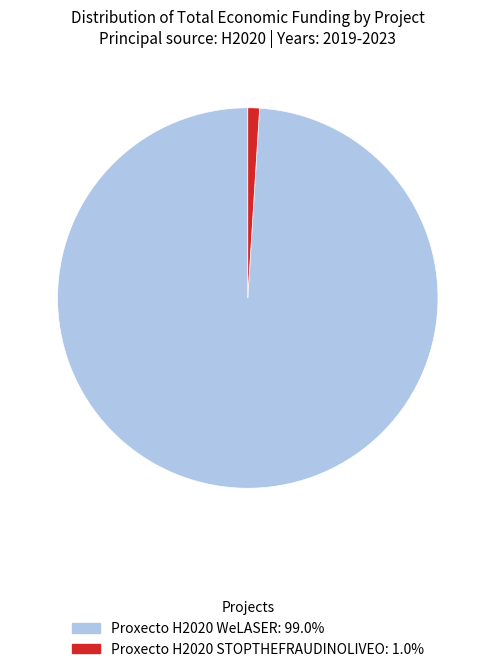

Rank the categories by value from highest to lowest.

Proxecto H2020 WeLASER, Proxecto H2020 STOPTHEFRAUDINOLIVEO